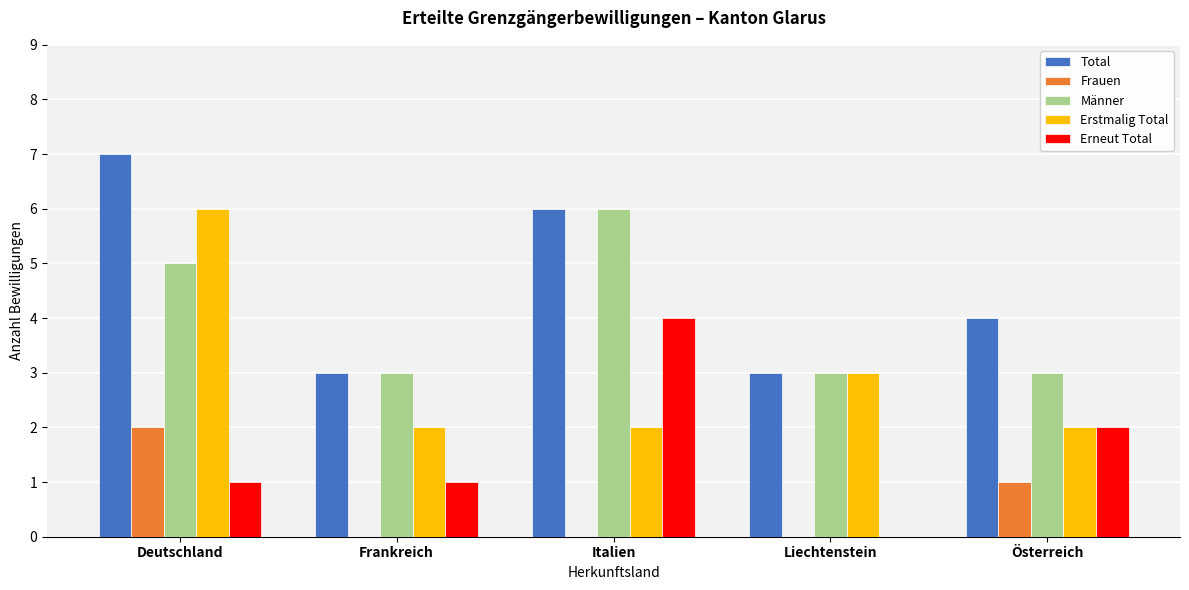

Reading left to right, transcribe all the data shown in this chart.

Total: Deutschland=7	Frankreich=3	Italien=6	Liechtenstein=3	Österreich=4
Frauen: Deutschland=2	Frankreich=0	Italien=0	Liechtenstein=0	Österreich=1
Männer: Deutschland=5	Frankreich=3	Italien=6	Liechtenstein=3	Österreich=3
Erstmalig Total: Deutschland=6	Frankreich=2	Italien=2	Liechtenstein=3	Österreich=2
Erneut Total: Deutschland=1	Frankreich=1	Italien=4	Liechtenstein=0	Österreich=2